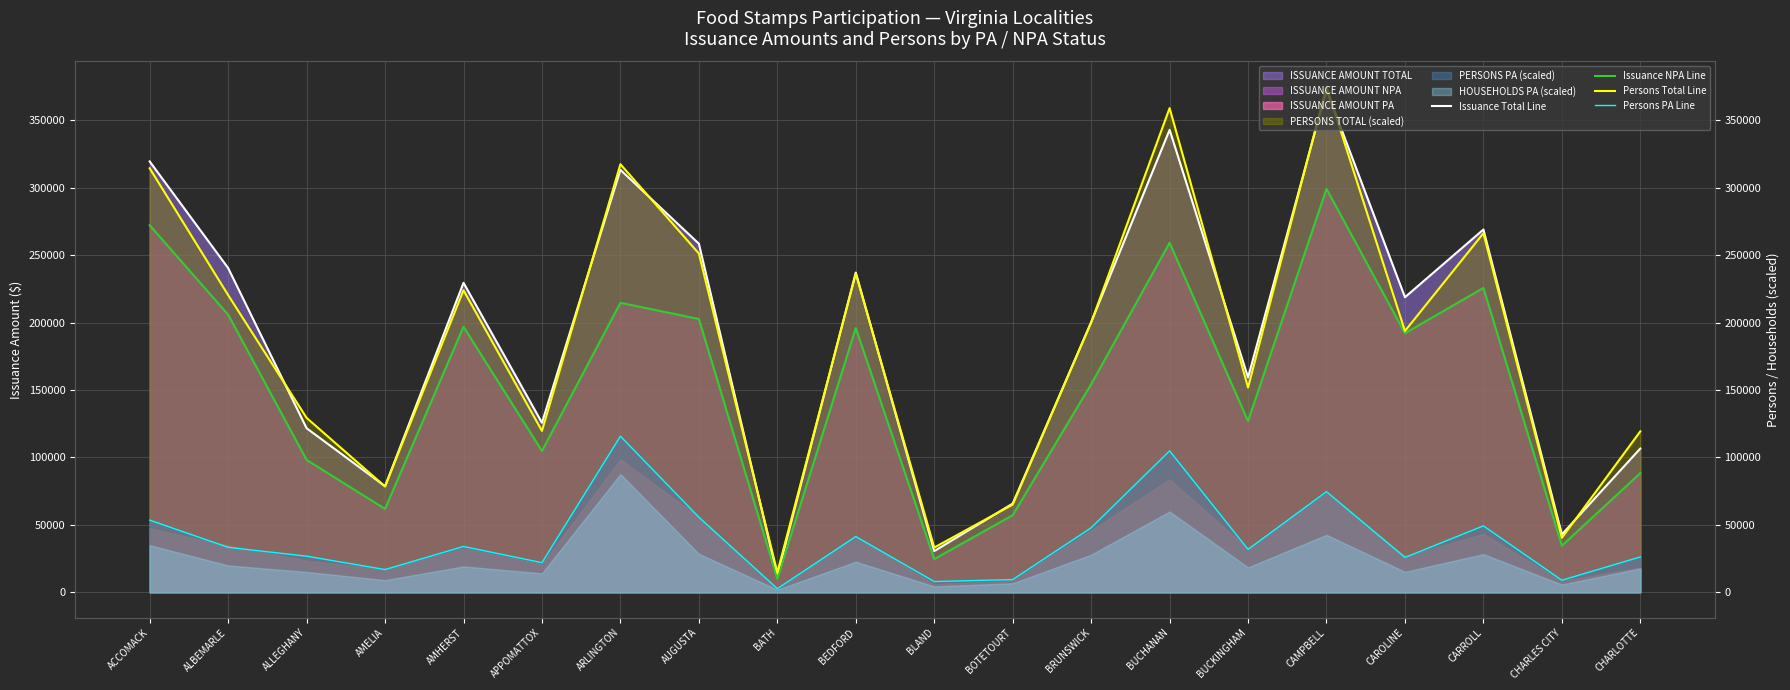

Does the chart display data point markers on the line(s)?

No